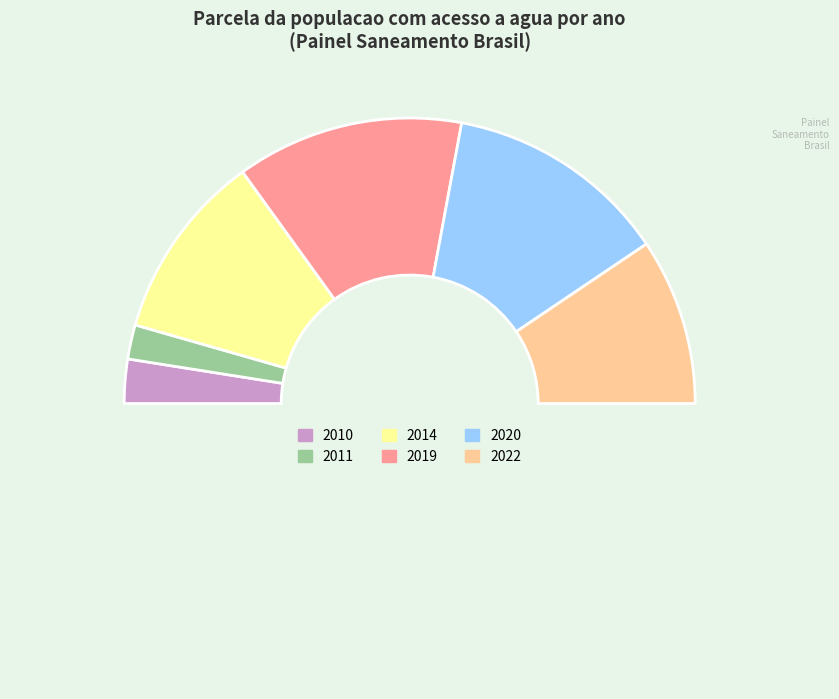

How many slices are in this pie chart?

7